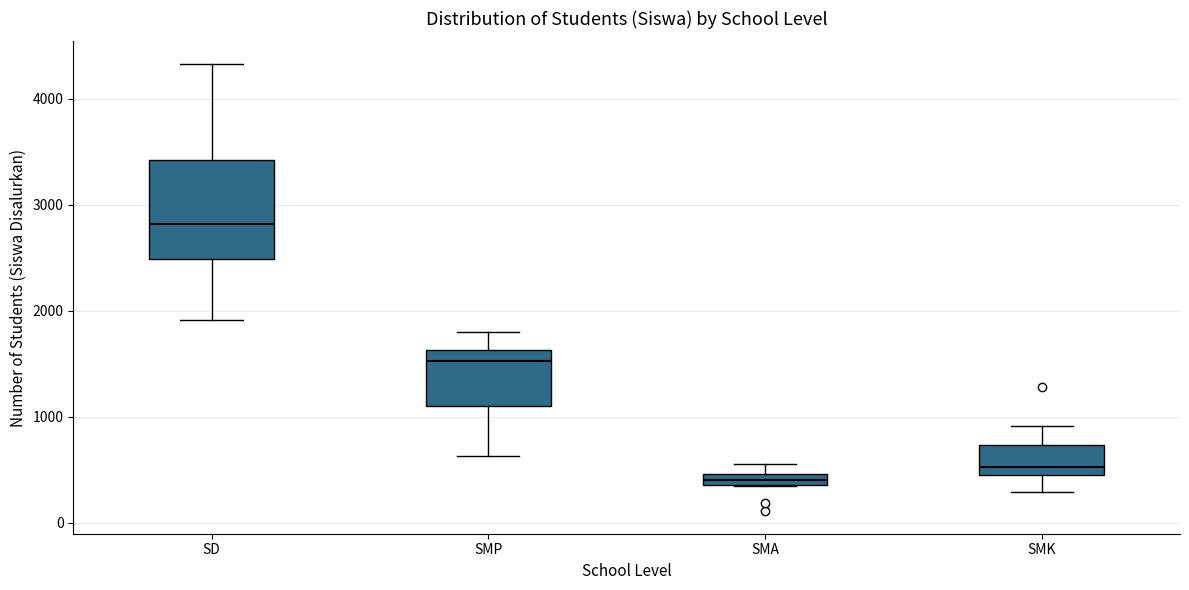

Which box is the tallest, from its lower edge to its upper edge?

SD